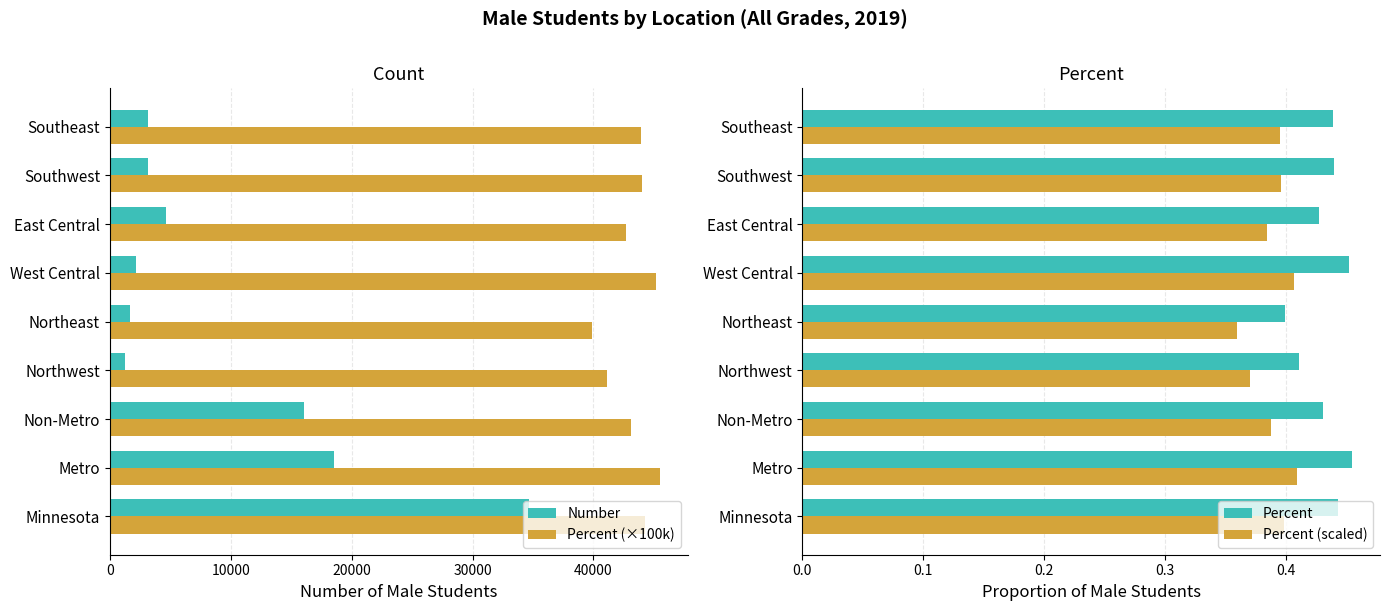

Is it true that Percent (scaled) equals 0.2 at Southeast?

False